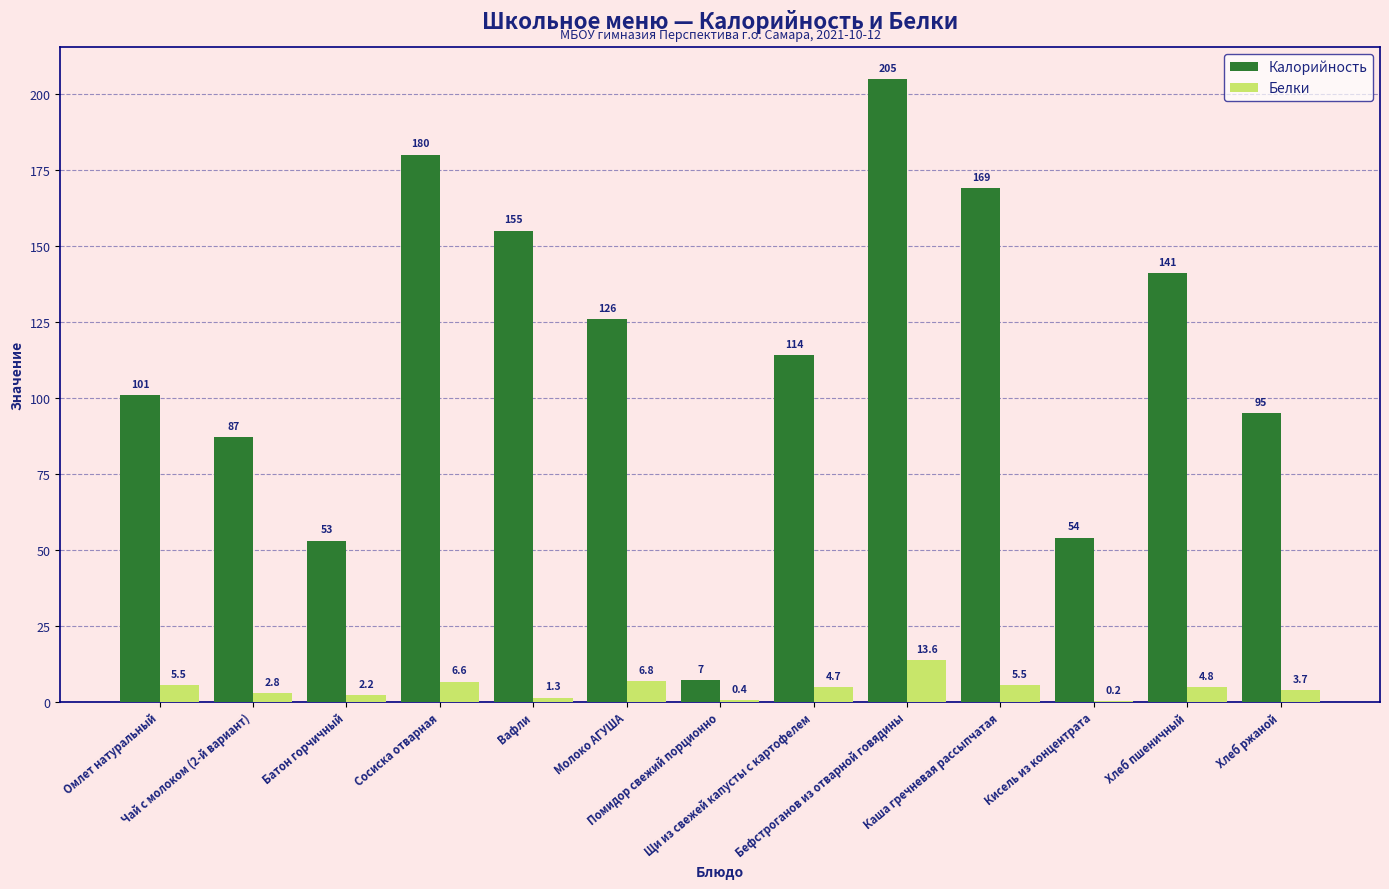

How many distinct data groups are displayed?

2